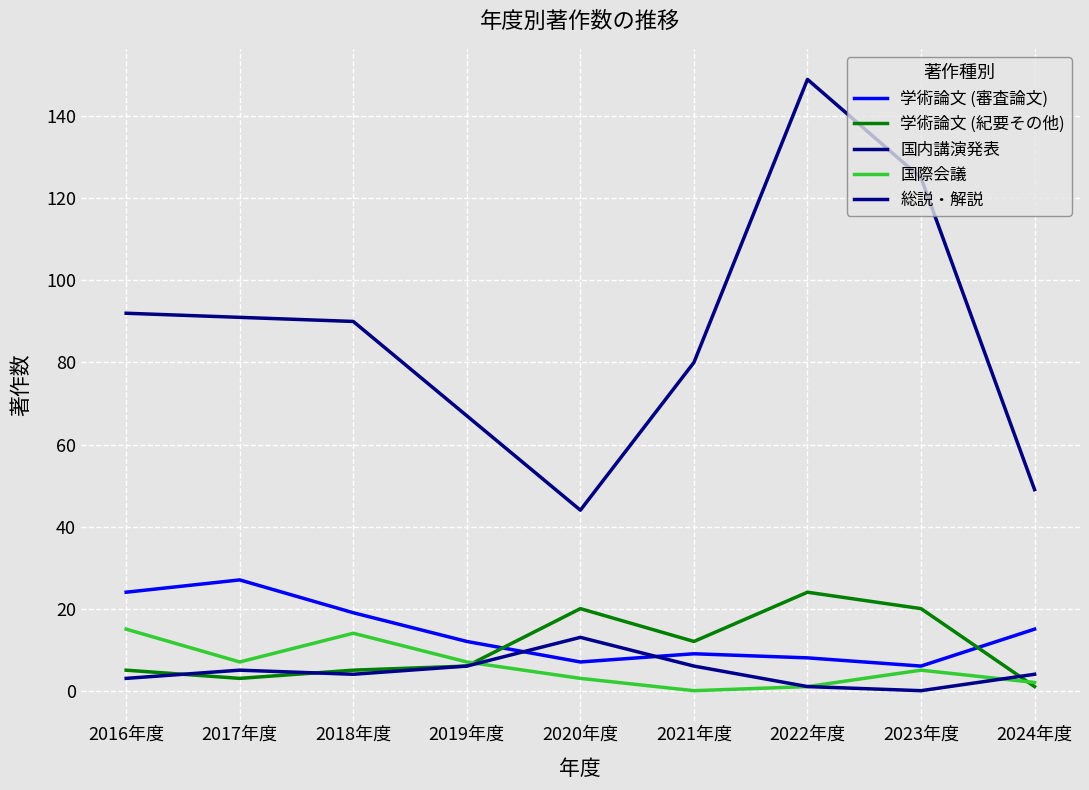

What is the difference between the highest and lowest values at 2024年度?

48